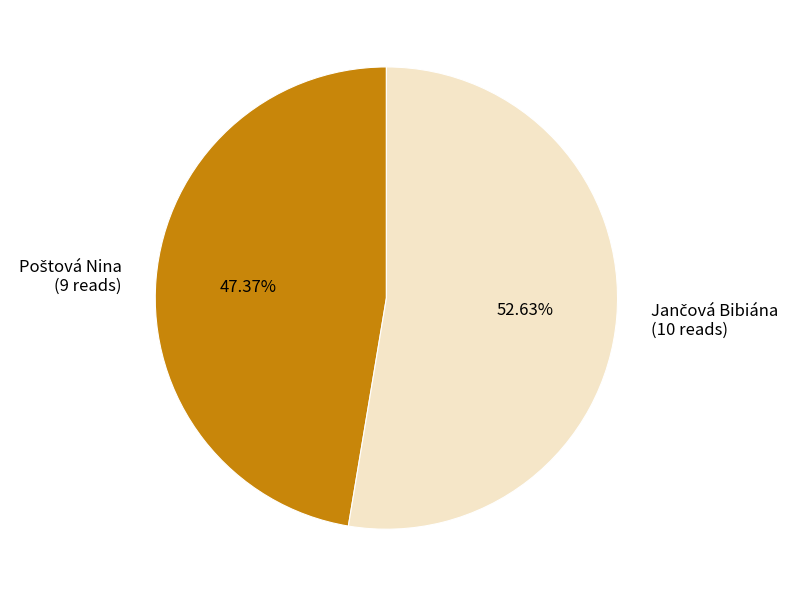

Does any single category account for the majority?

Yes